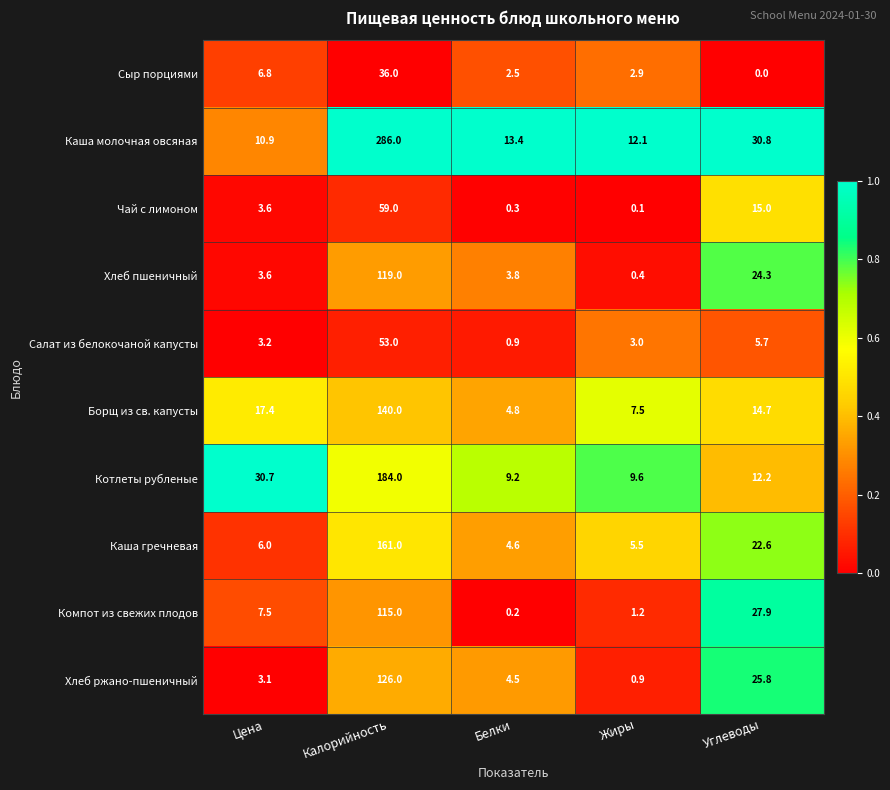

At which category is the sum across all series the highest?

Калорийность